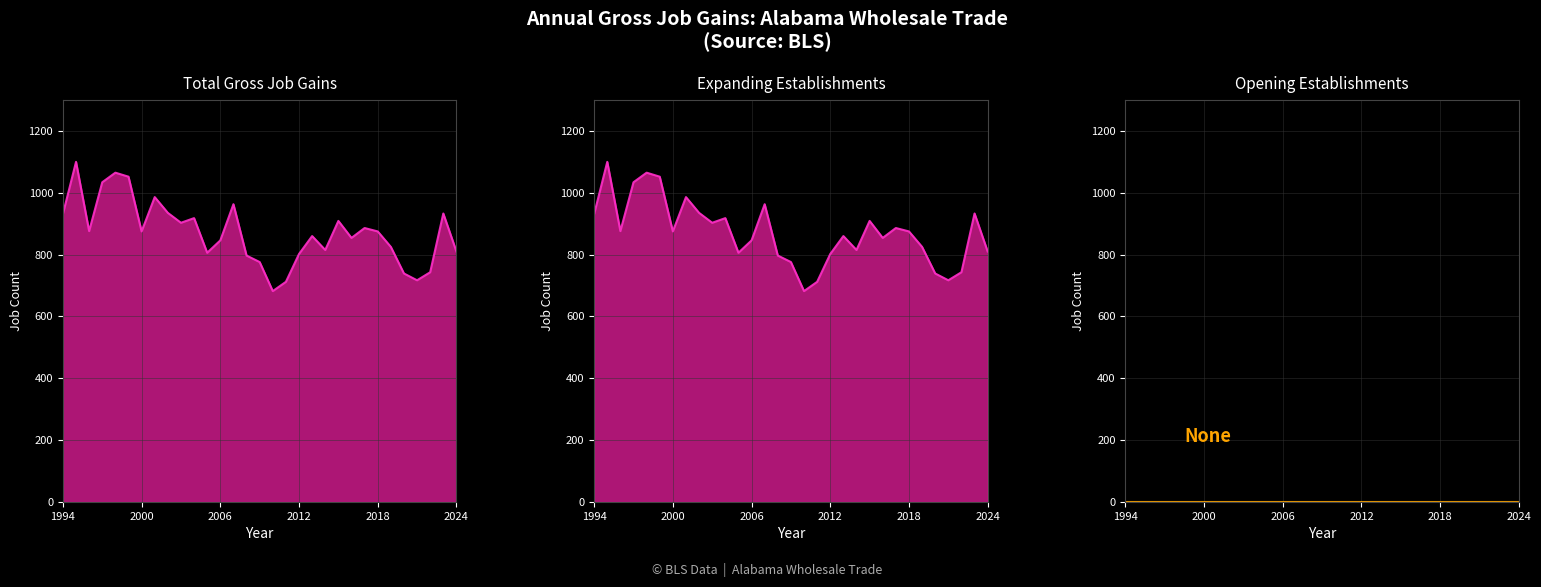

Where does the Expanding Establishments series first go above 875?

1994